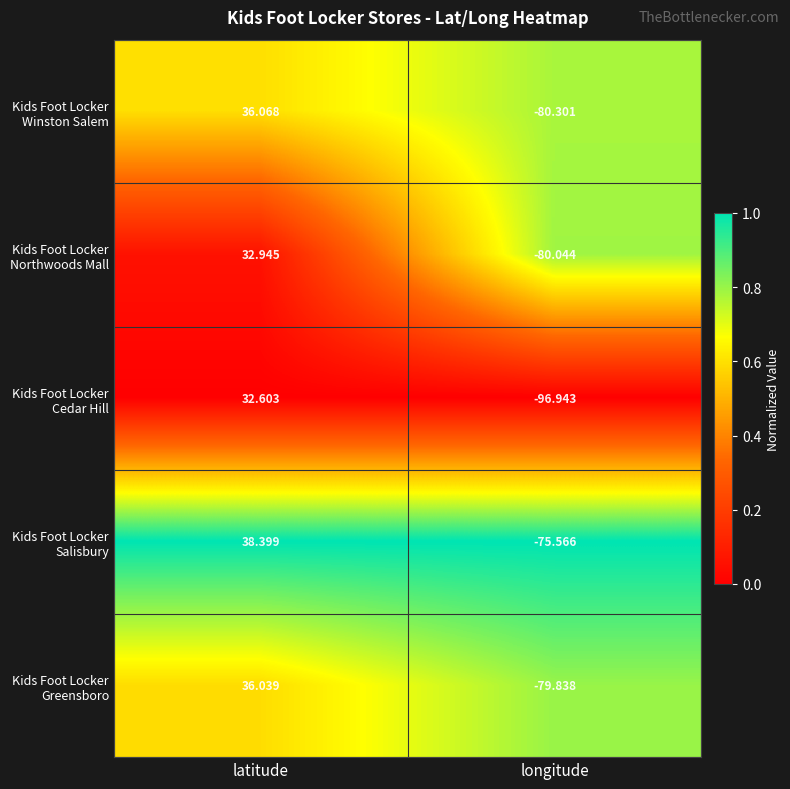

At which category does the chart reach its peak across all series?

latitude